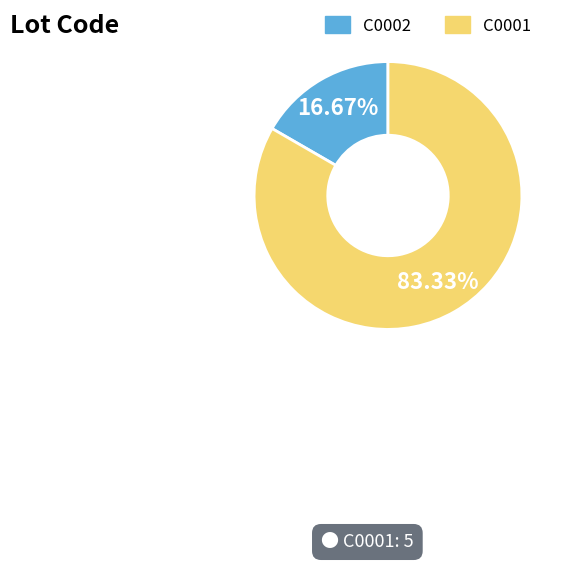

How many segments does this pie chart have?

2